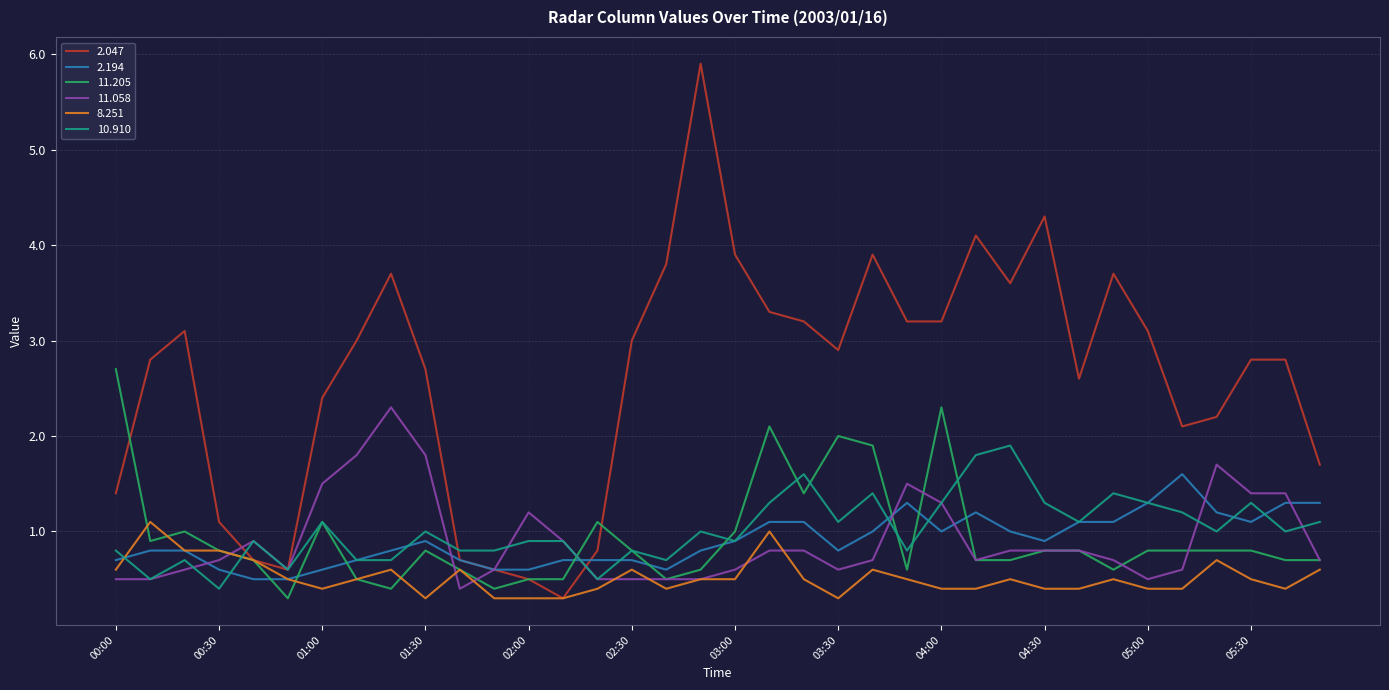

List the series in order of their peak value, lowest first.

8.251, 2.194, 10.910, 11.058, 11.205, 2.047